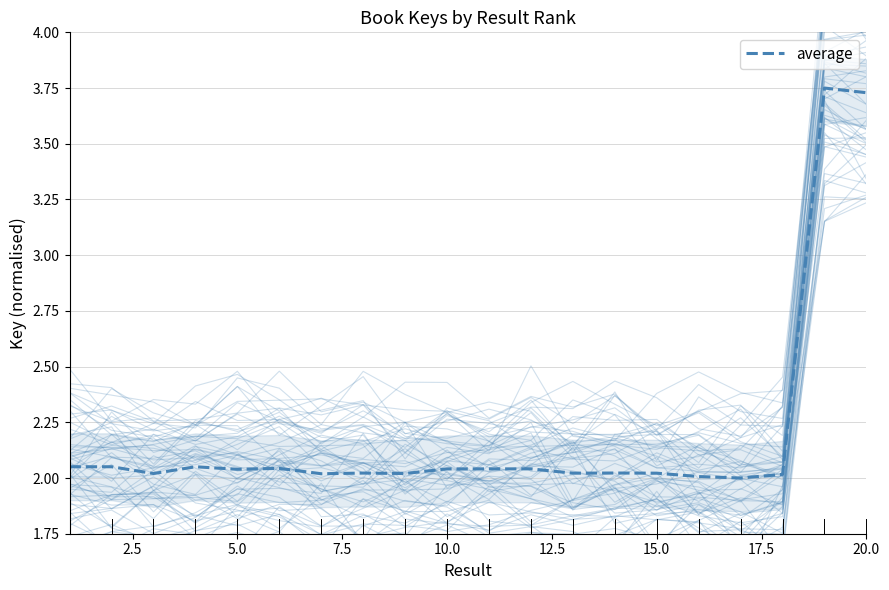

True or false: there are more than 2 points higher than both neighbors.

True